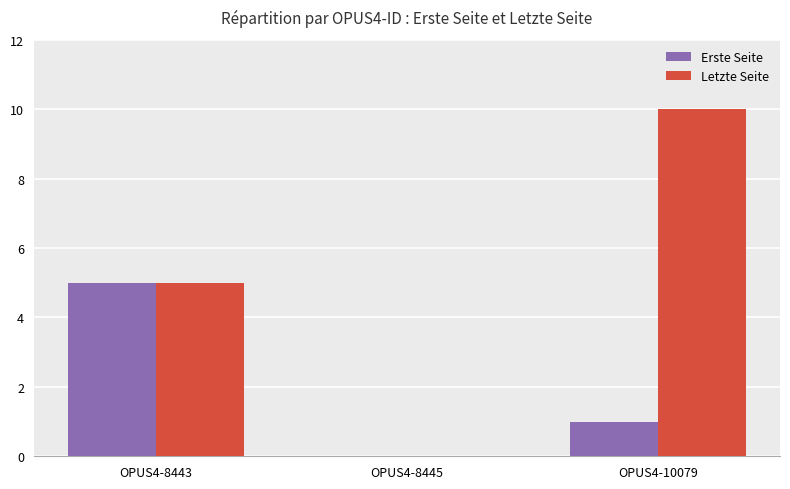

What is the maximum value for Erste Seite?

5